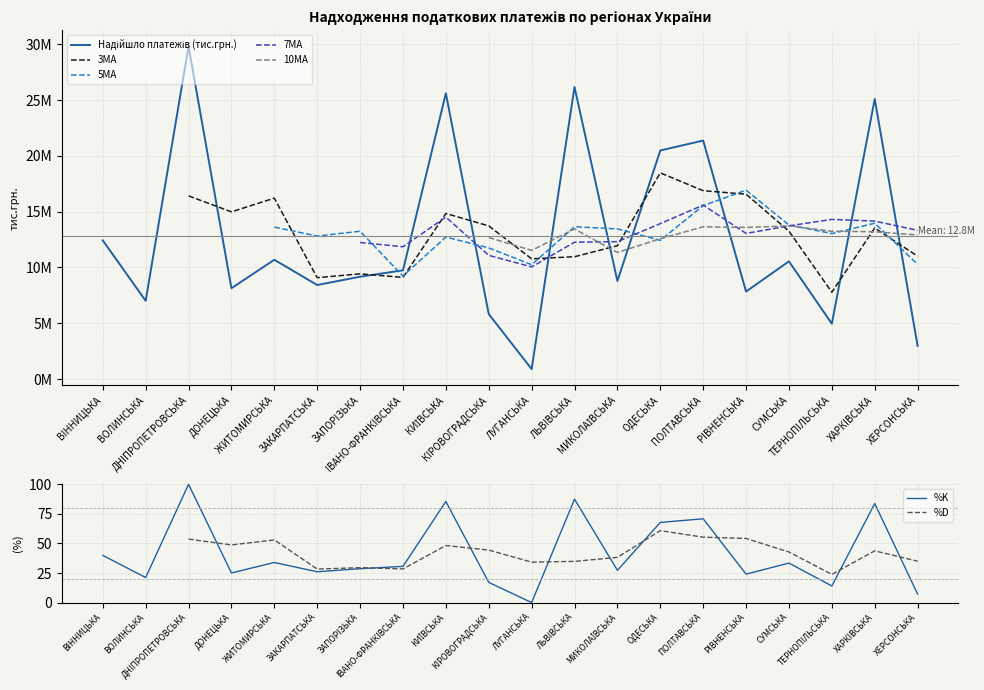

The value at ВОЛИНСЬКА is 11160431.5. True or false?

False